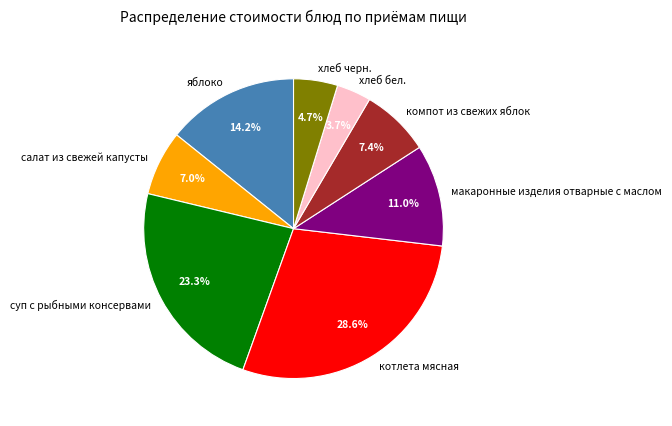

How many slices are in this pie chart?

8